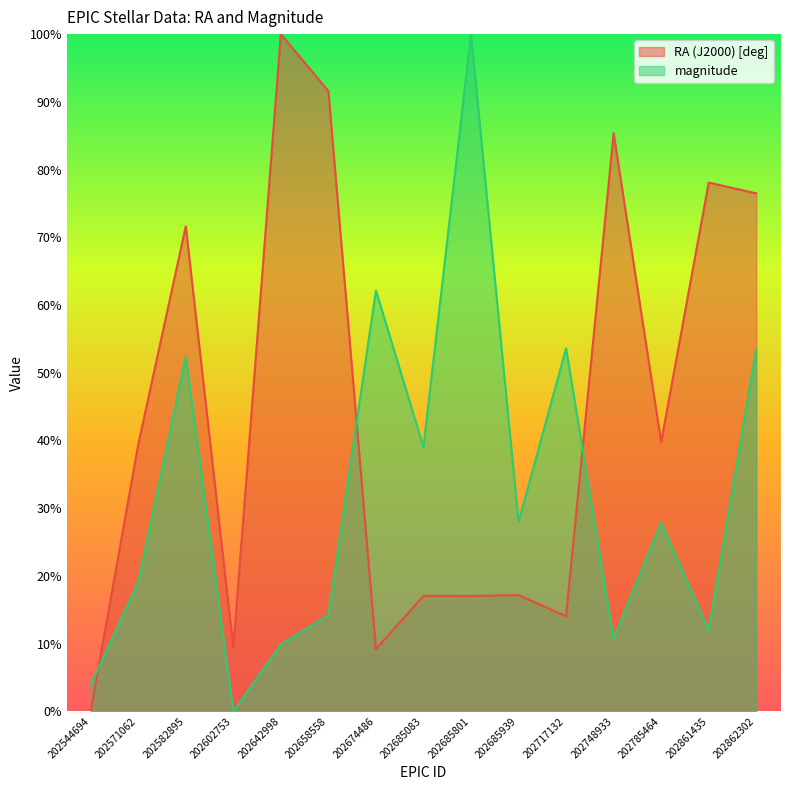

Is the value of magnitude at 202544694 greater than the value of RA (J2000) [deg] at 202602753?

No